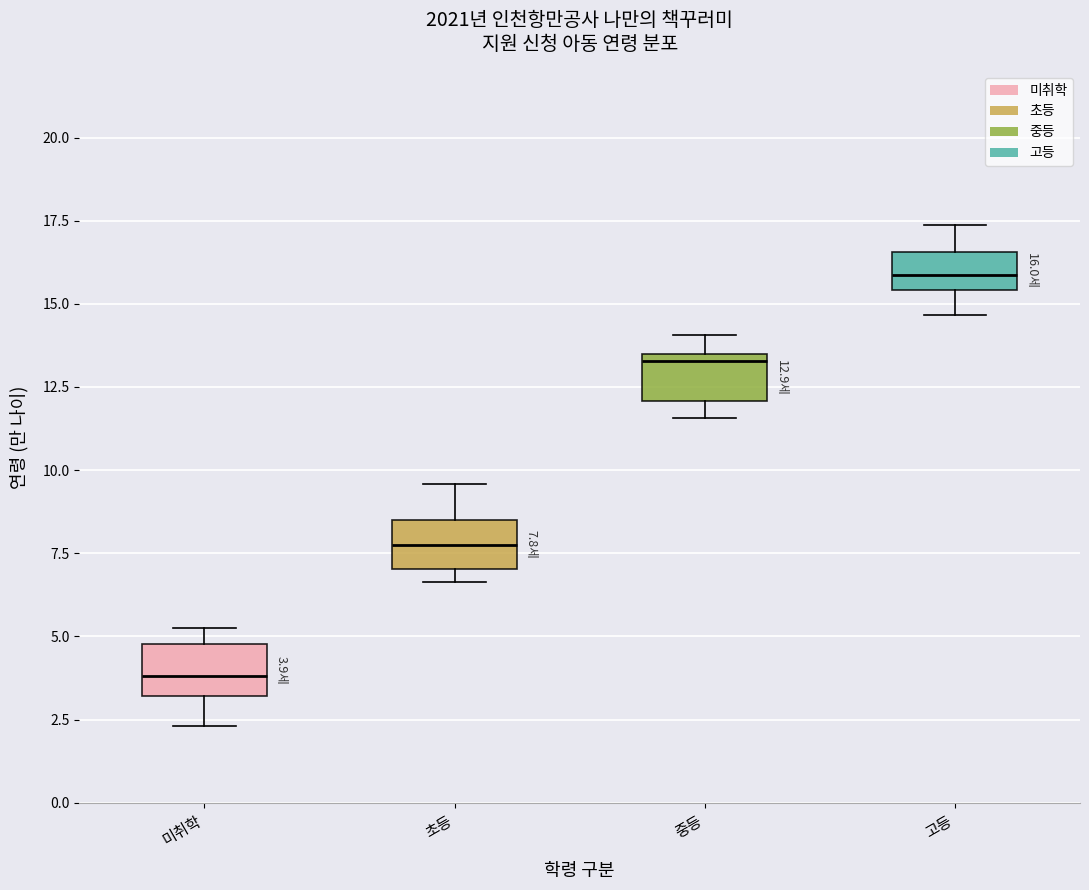

Which box has the lowest median line?

미취학